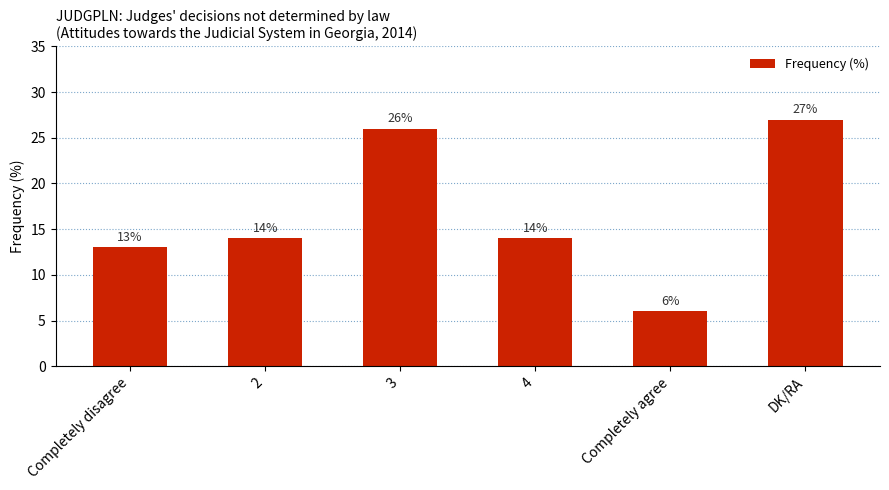

Reading left to right, what are all the values shown in this chart?

Completely disagree=13	2=14	3=26	4=14	Completely agree=6	DK/RA=27